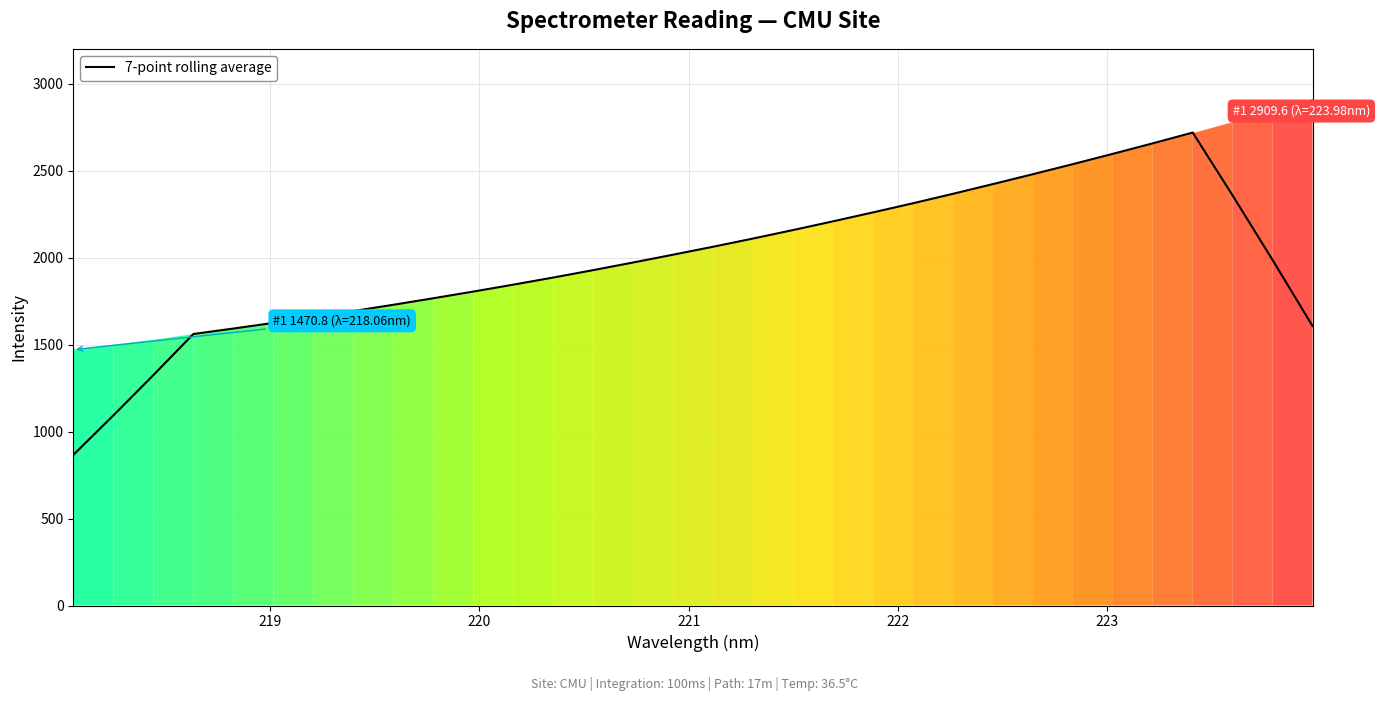

What is the minimum value shown in the chart?

865.4